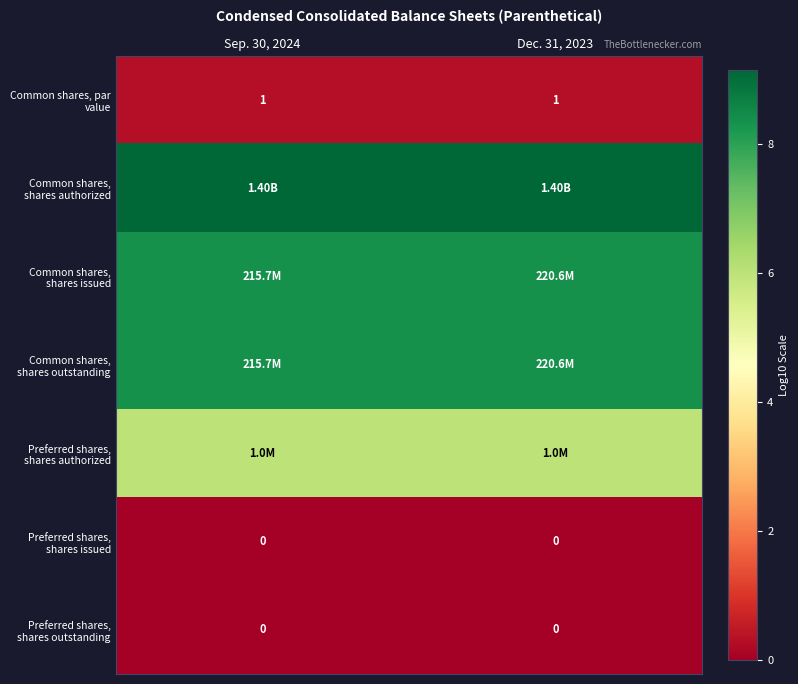

At which category is the sum across all series the highest?

Dec. 31, 2023